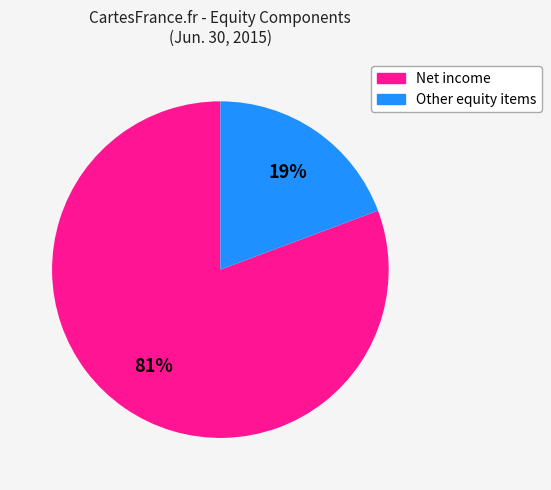

To the nearest percent, what is the average slice percentage?

50%